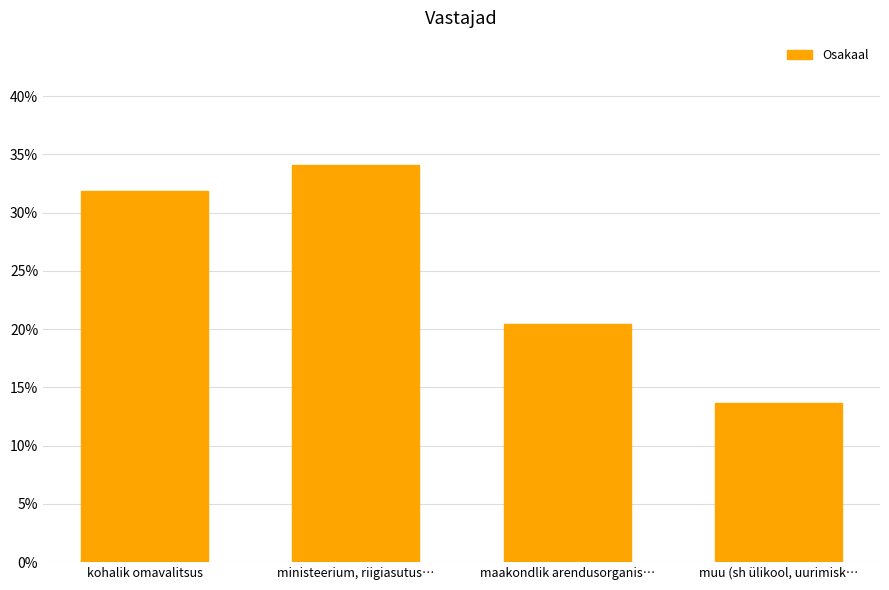

Is it true that the value at ministeerium, riigiasutus… is 0.2?

False